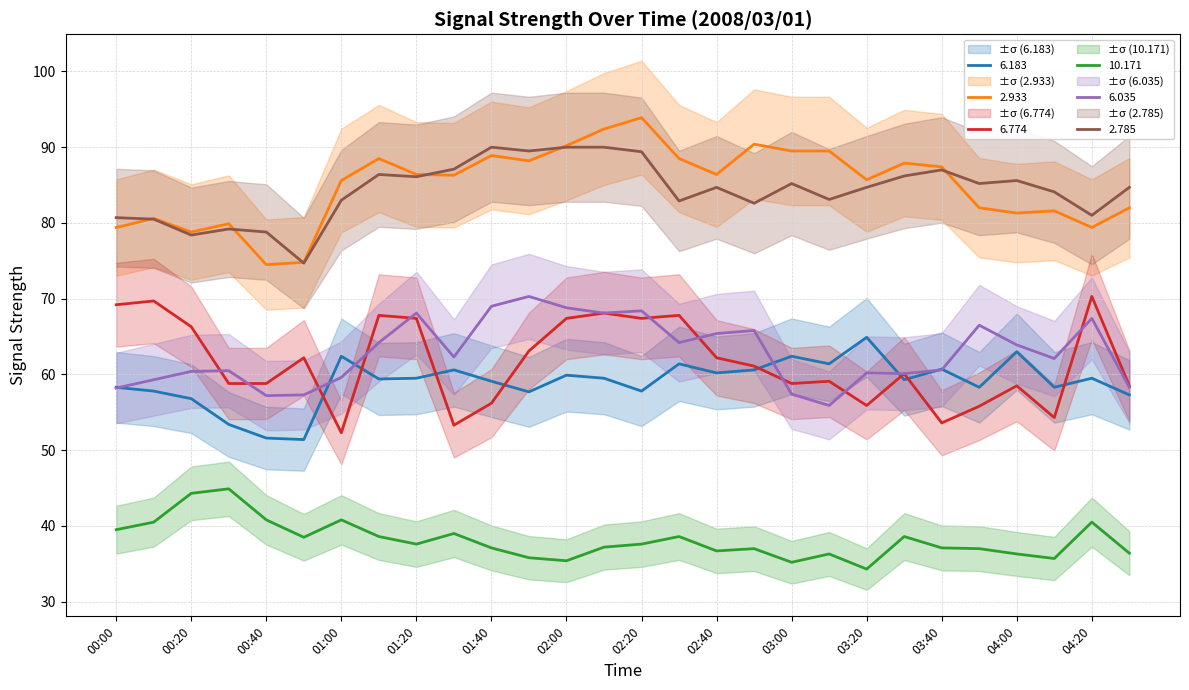

Which series has the widest spread of values?

  2.933